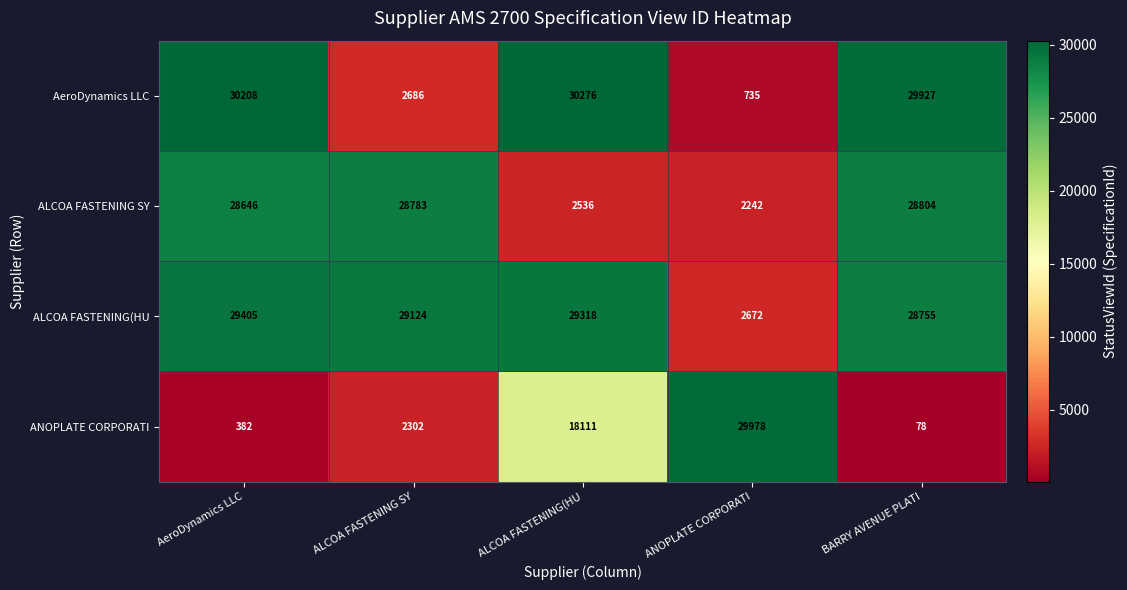

Reading right to left, transcribe all the data shown in this chart.

AeroDynamics LLC: BARRY AVENUE PLATI=29927	ANOPLATE CORPORATI=735	ALCOA FASTENING(HU=30276	ALCOA FASTENING SY=2686	AeroDynamics LLC=30208
ALCOA FASTENING SY: BARRY AVENUE PLATI=28804	ANOPLATE CORPORATI=2242	ALCOA FASTENING(HU=2536	ALCOA FASTENING SY=28783	AeroDynamics LLC=28646
ALCOA FASTENING(HU: BARRY AVENUE PLATI=28755	ANOPLATE CORPORATI=2672	ALCOA FASTENING(HU=29318	ALCOA FASTENING SY=29124	AeroDynamics LLC=29405
ANOPLATE CORPORATI: BARRY AVENUE PLATI=78	ANOPLATE CORPORATI=29978	ALCOA FASTENING(HU=18111	ALCOA FASTENING SY=2302	AeroDynamics LLC=382